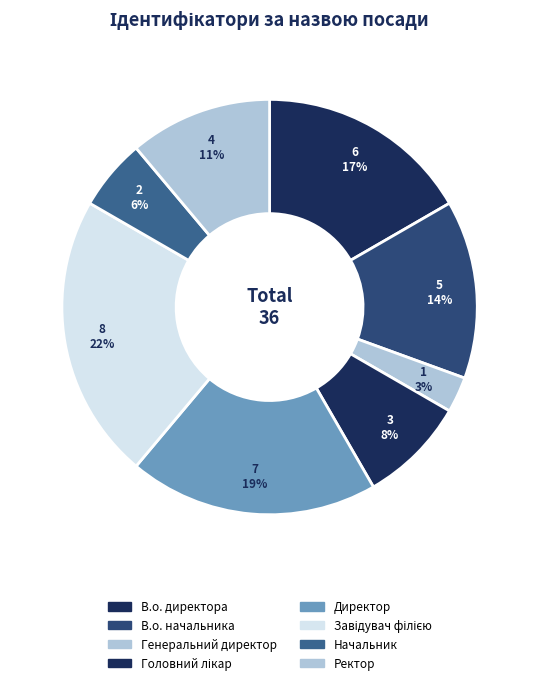

The Ректор slice represents 11% of the pie. True or false?

True